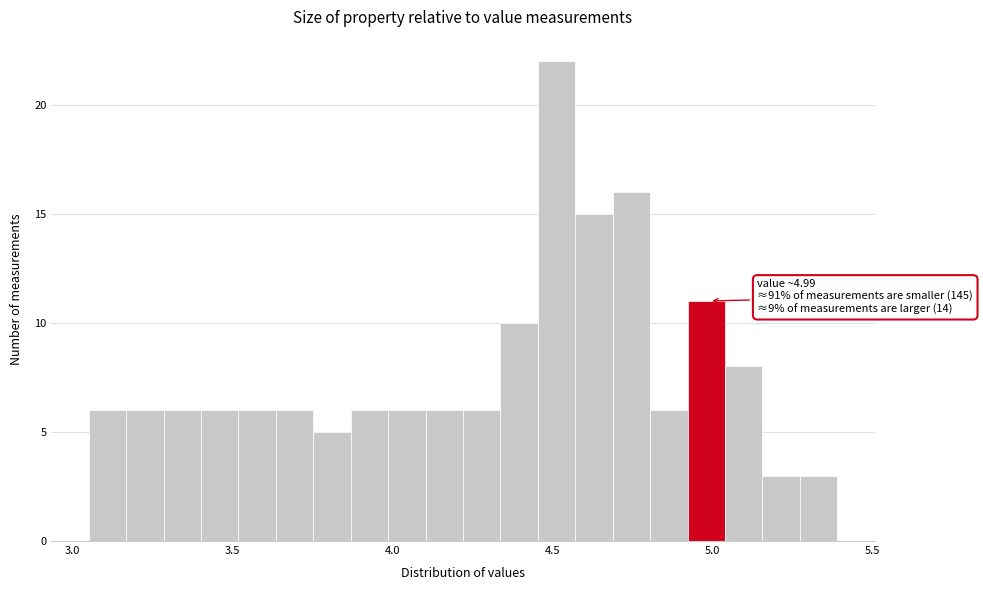

Read against the x-axis, roughly where is the centre of the tallest bar?

4.50